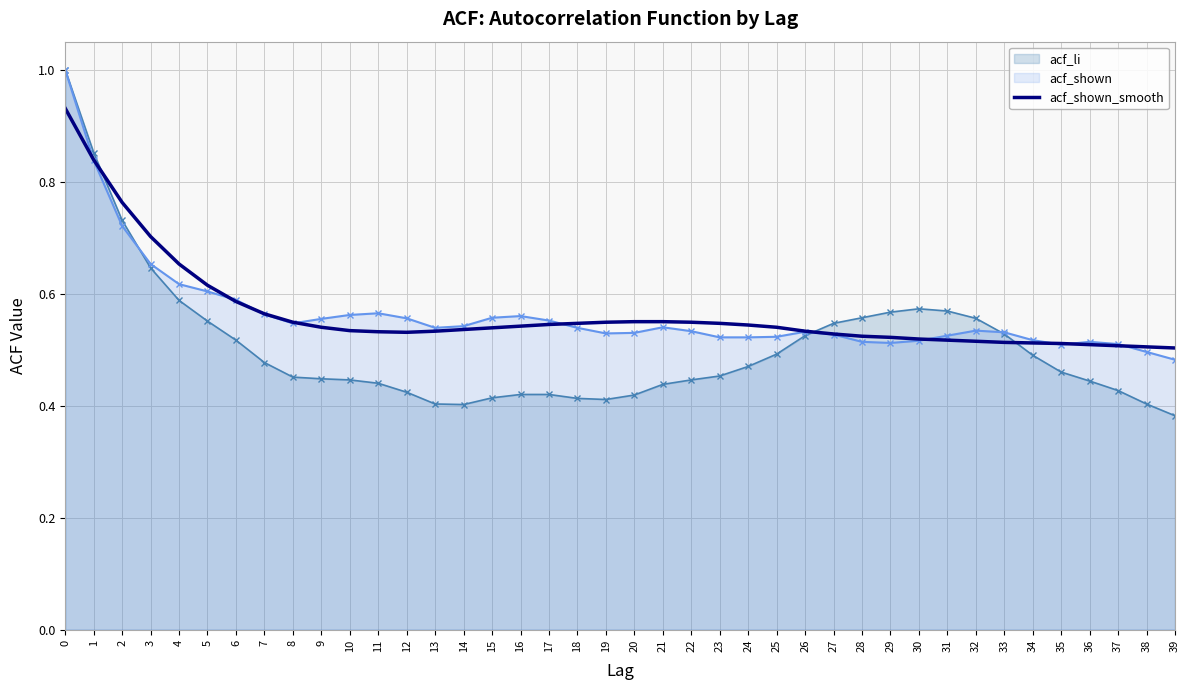

Which label corresponds to the smallest value in the chart?

39